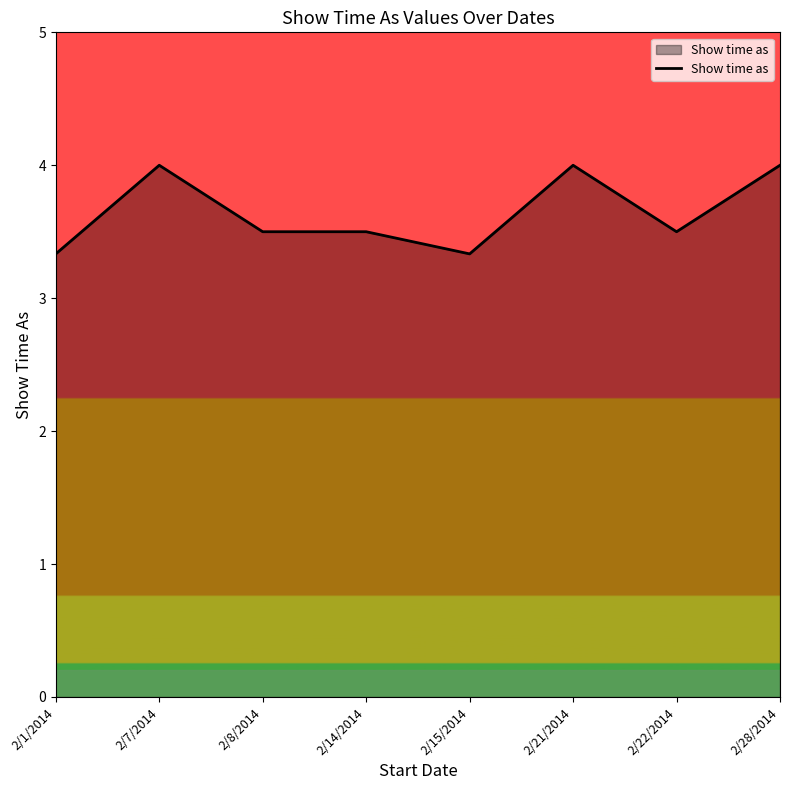

Reading left to right, extract all data points from this chart.

3.3	4.0	3.5	3.5	3.3	4.0	3.5	4.0